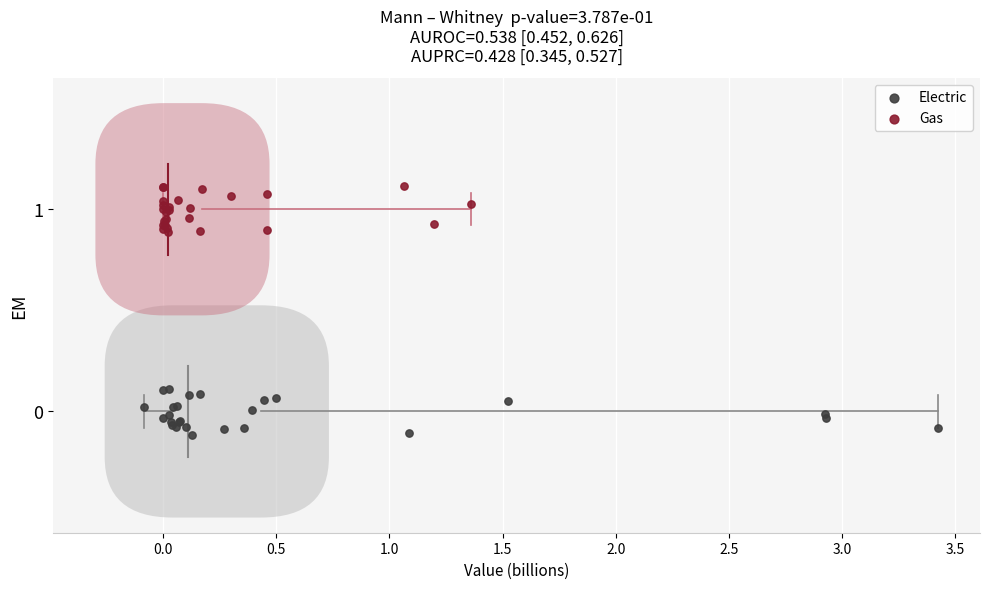

Which series contains the highest Y value?

Gas